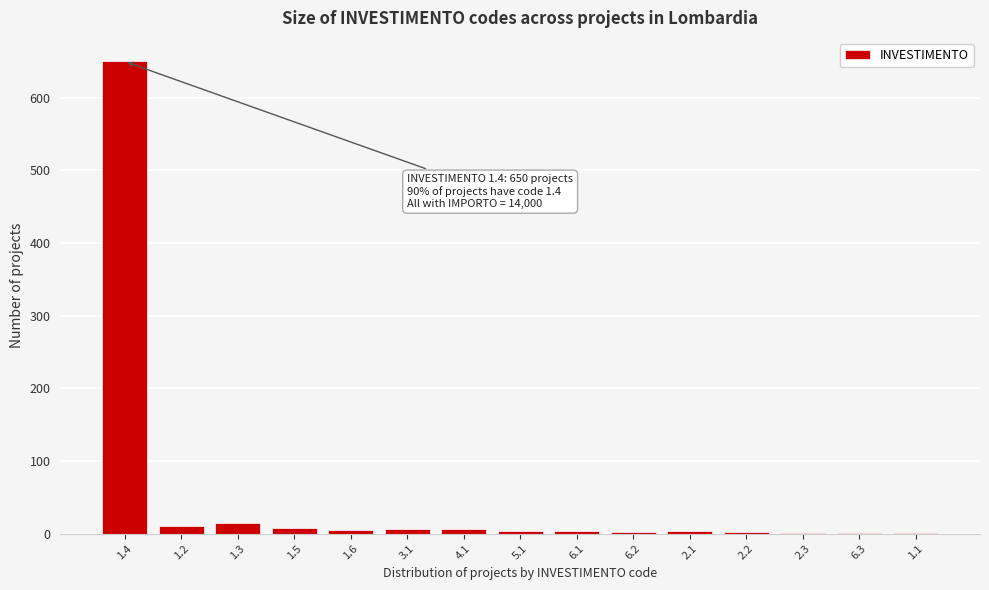

What is the greatest value displayed?

650